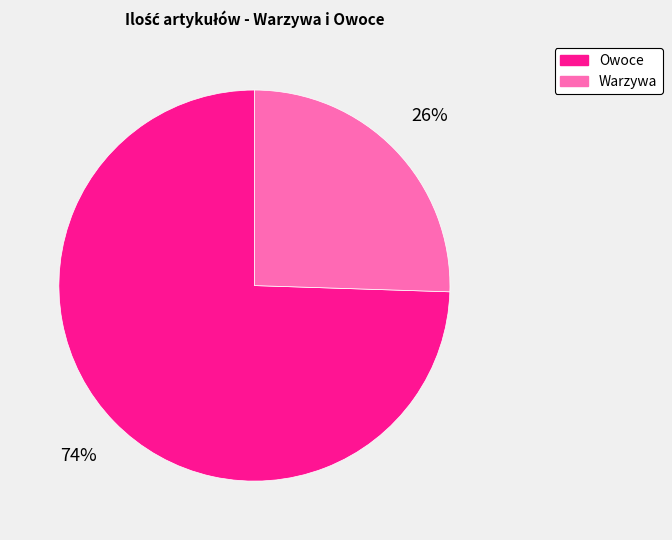

What is the smallest slice in the pie chart?

Warzywa